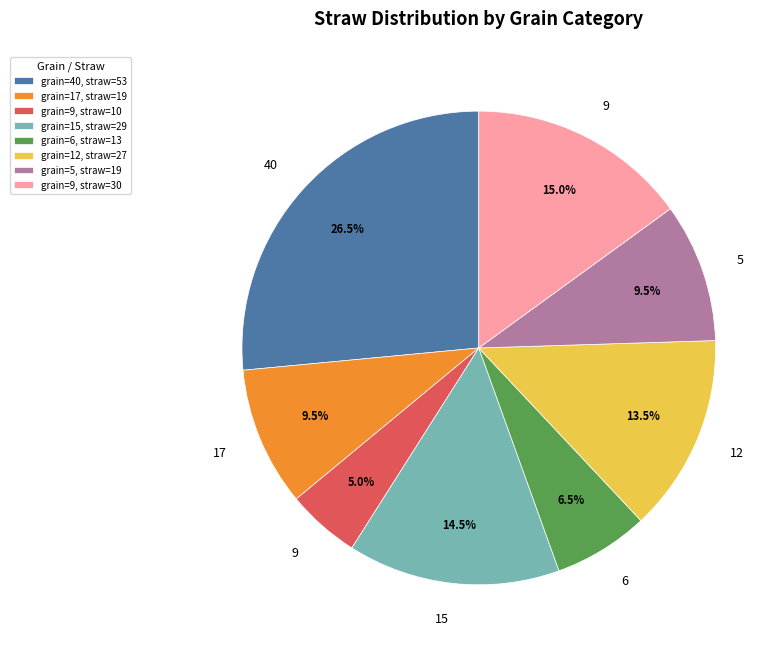

Is there any slice that represents more than half of the pie?

No